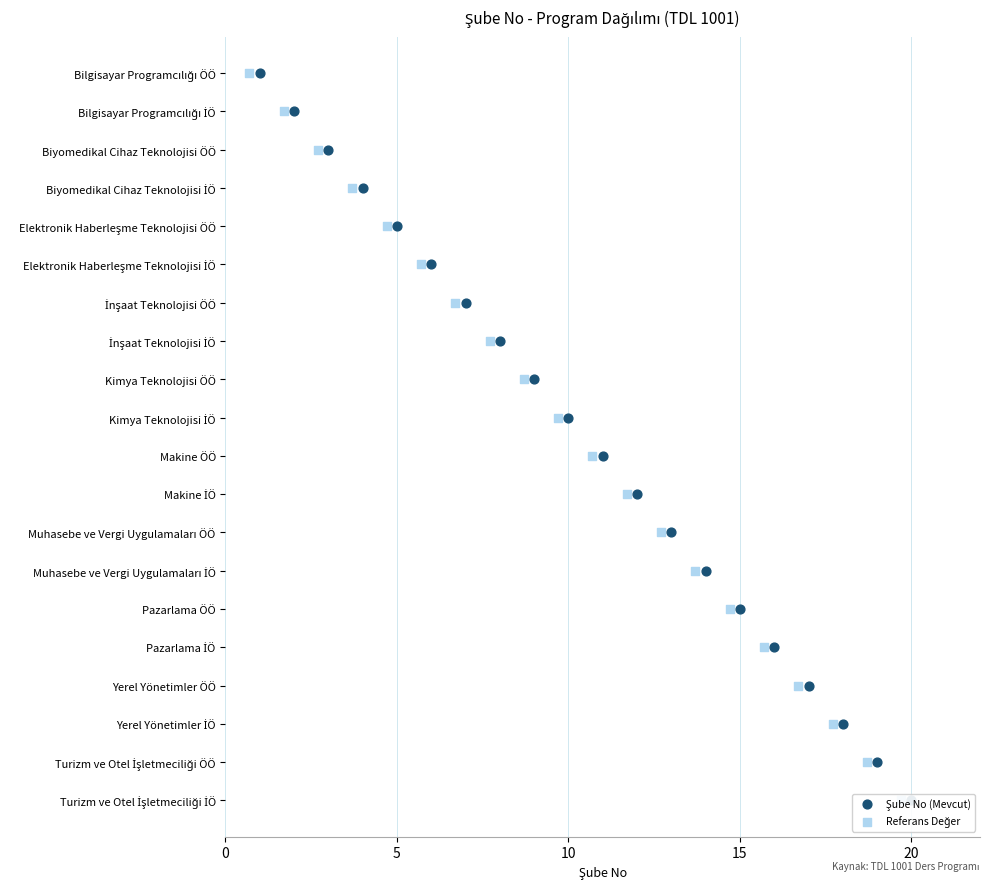

Which has a higher value, Makine ÖÖ or Biyomedikal Cihaz Teknolojisi ÖÖ?

Makine ÖÖ